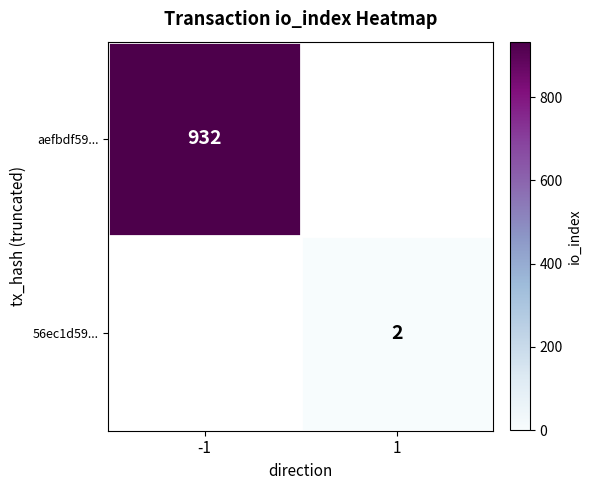

Is it true that aefbdf59... equals 932 at -1?

True